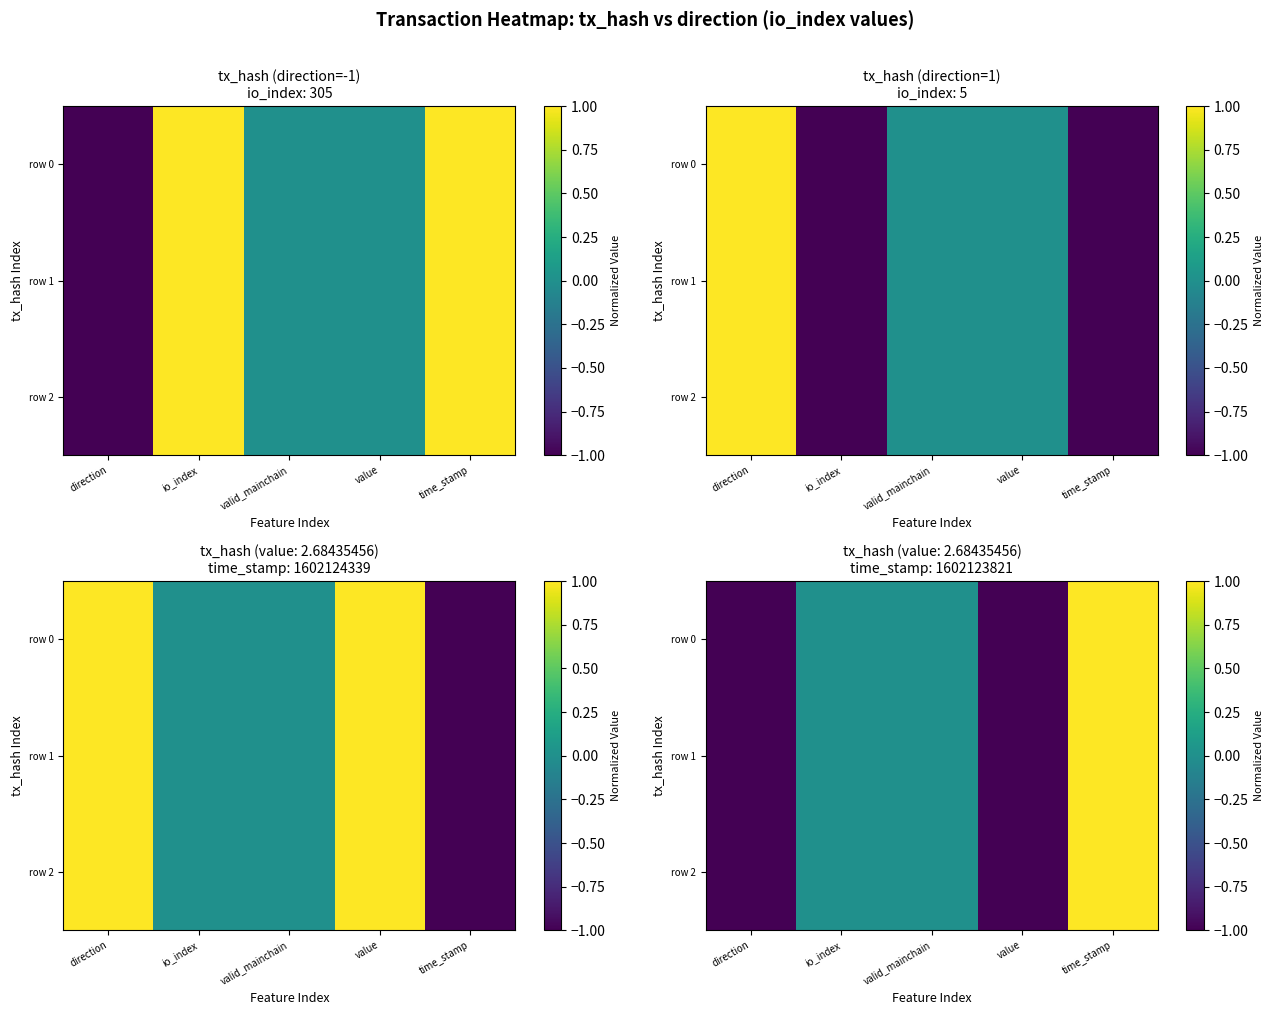

Which series has the largest range (max minus min)?

row 0